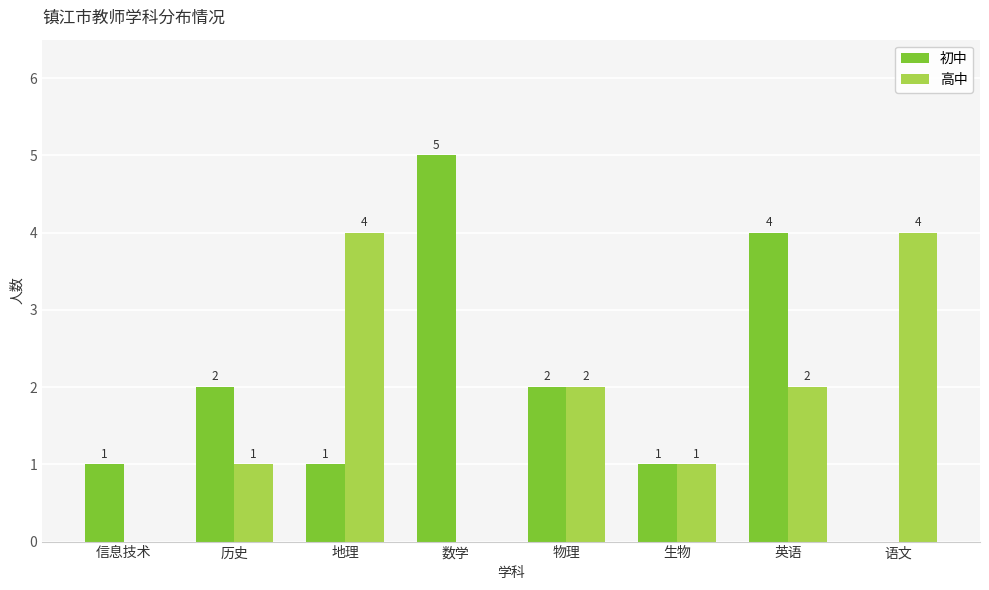

Count the number of data series in this chart.

2